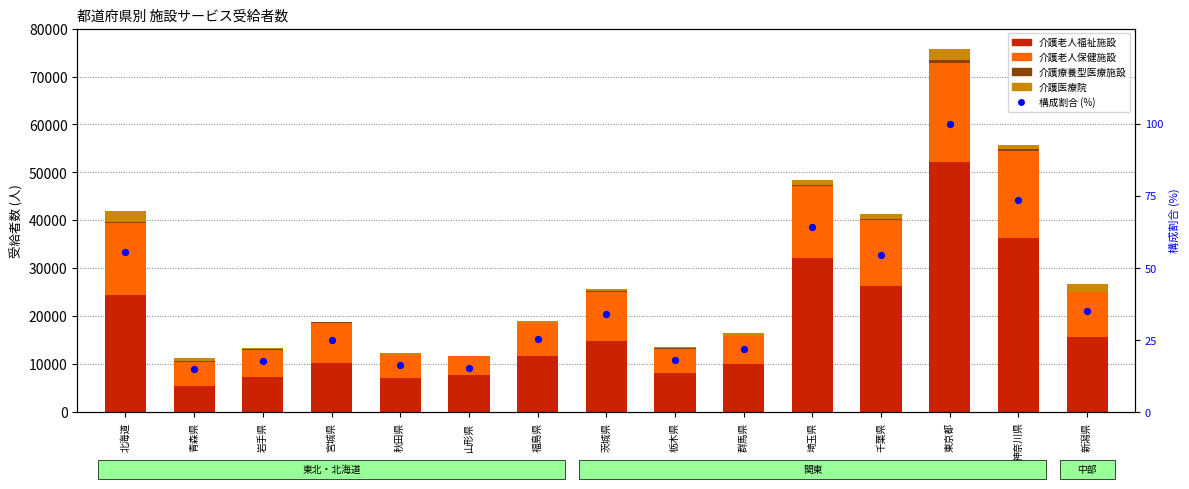

At which category is the sum across all series the highest?

東京都